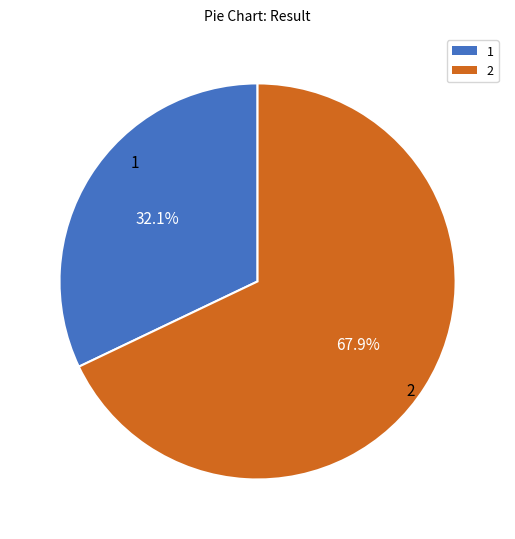

What is the total percentage of 1 and 2?

100.0%